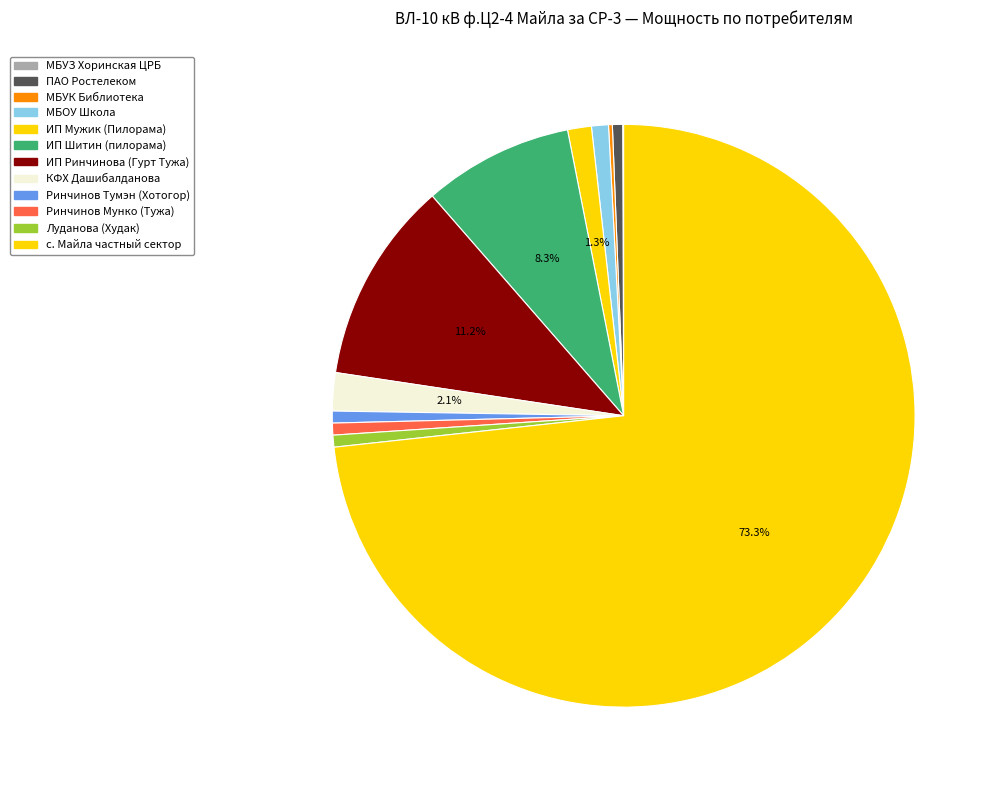

Count the number of slices in the pie.

12